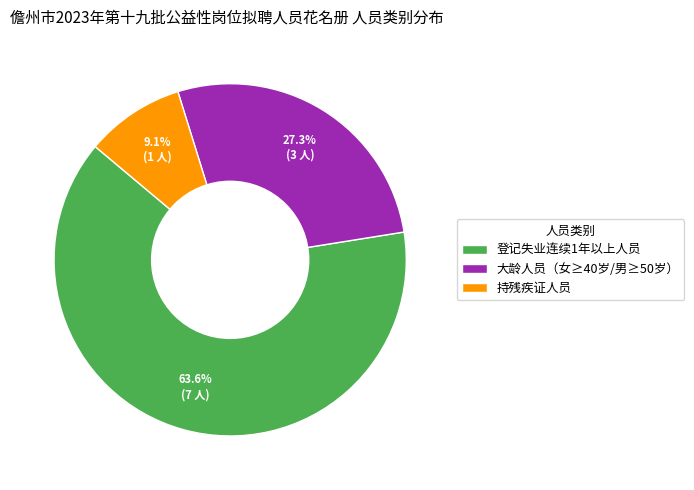

What percentage is NOT represented by 登记失业连续1年以上人员?

36.4%